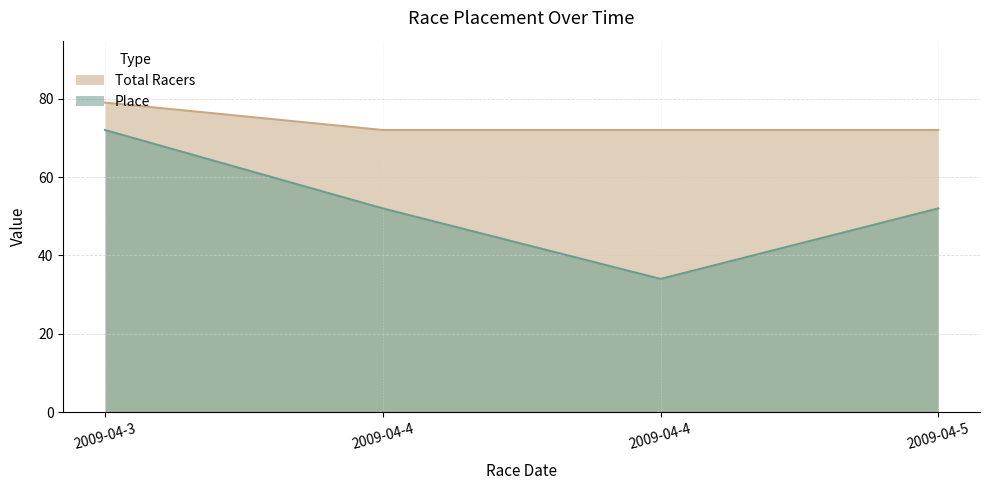

Which series has the largest total across all categories?

Total Racers